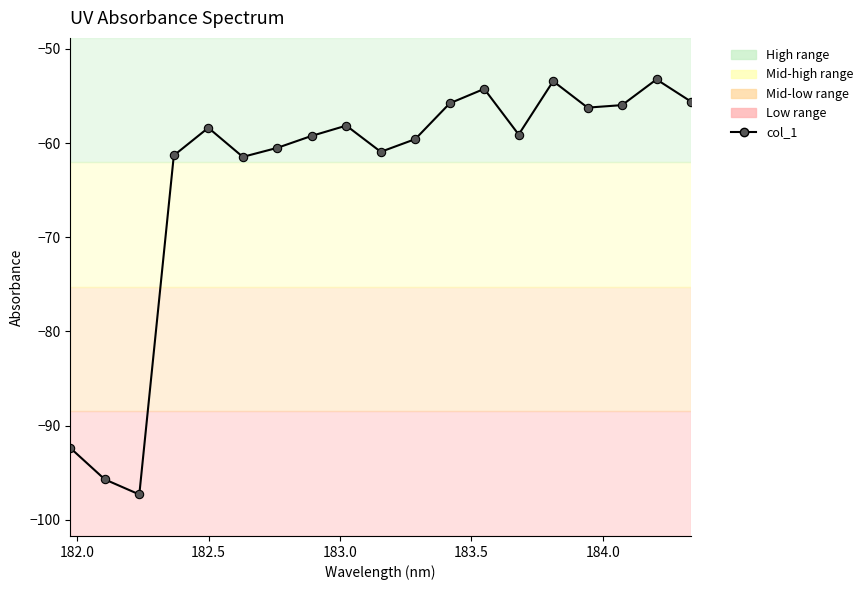

How many interior local valleys (lower than both neighbors) does the data have?

5